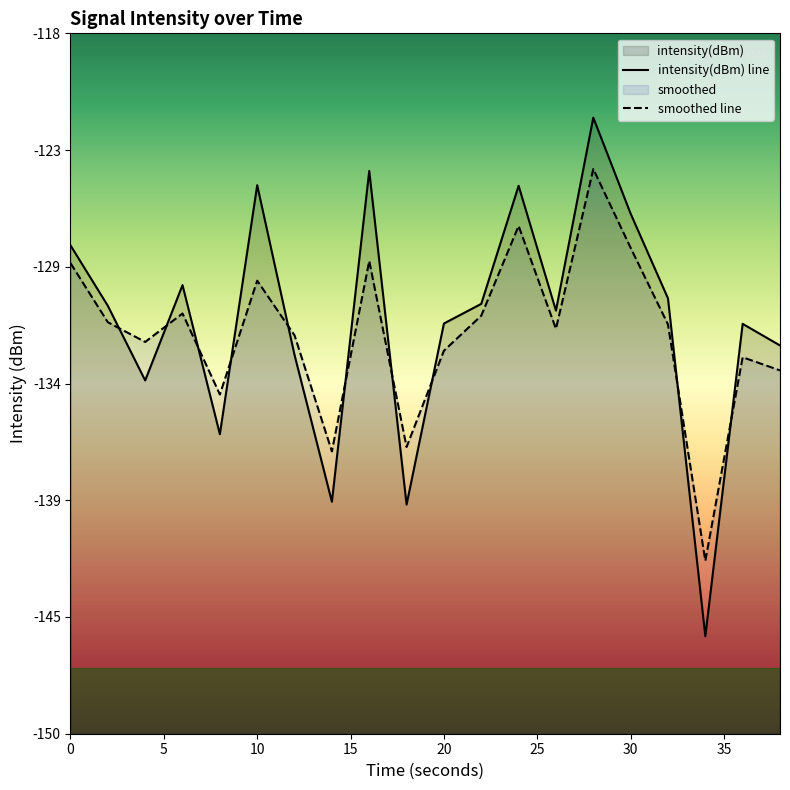

Is the value of smoothed at 12 greater than the value of intensity(dBm) at 14?

Yes